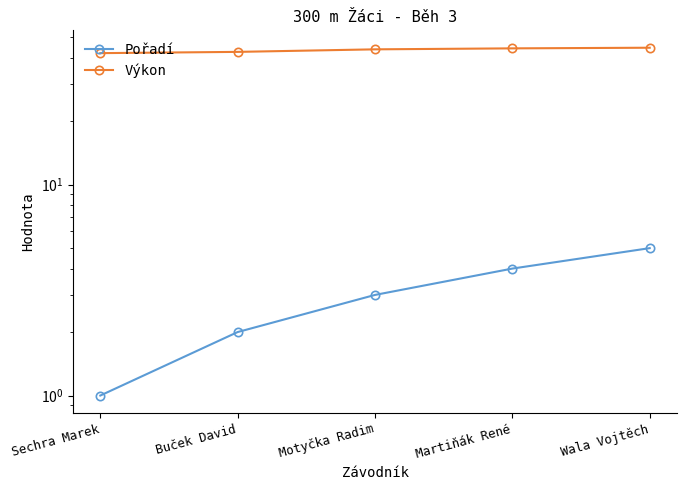

At how many categories does at least one series exceed 40?

5